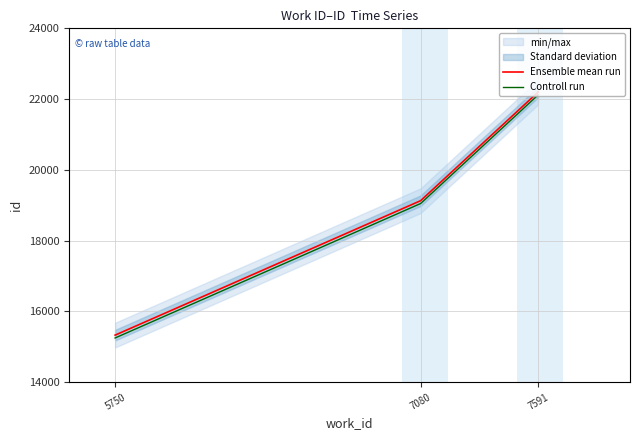

What is the spread (max minus min) of values at 7080?

80